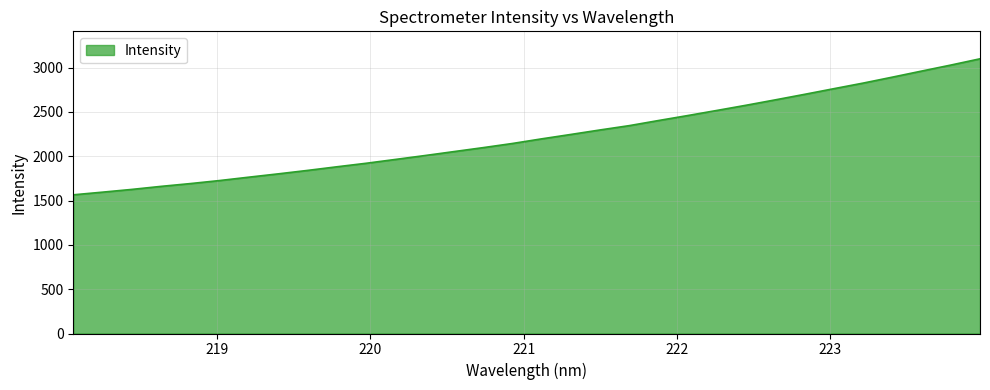

What is the maximum value shown in the chart?

3098.8